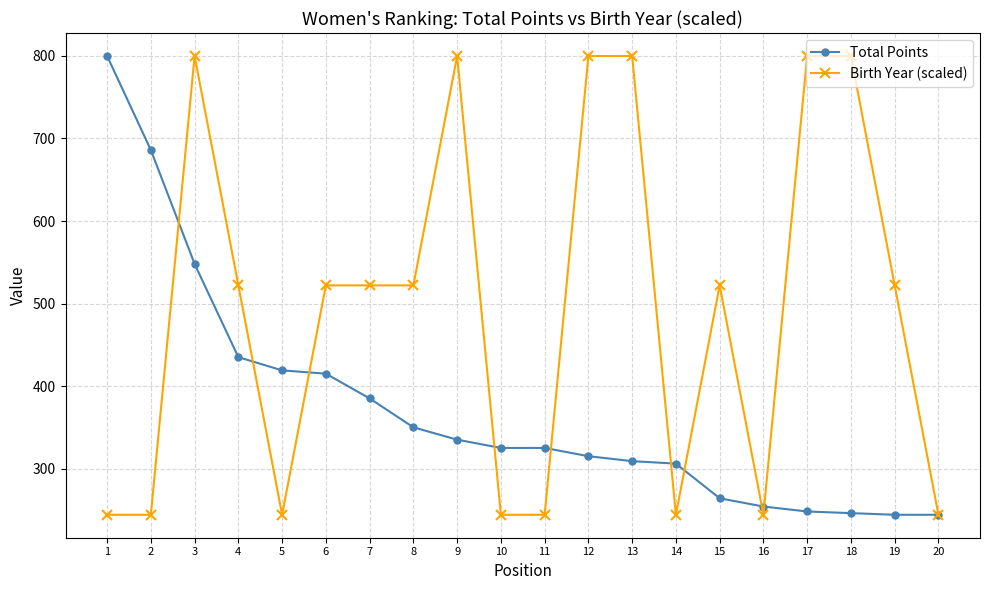

What are all the series names shown in the legend?

Total Points, Birth Year (scaled)